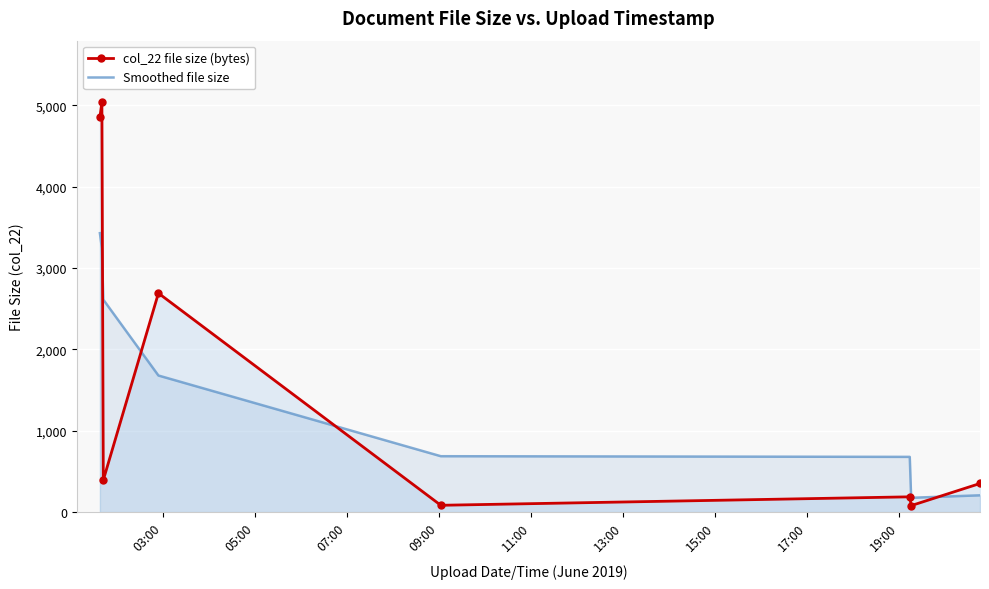

Rank the series by their maximum value, from lowest to highest.

Smoothed file size, col_22 file size (bytes)